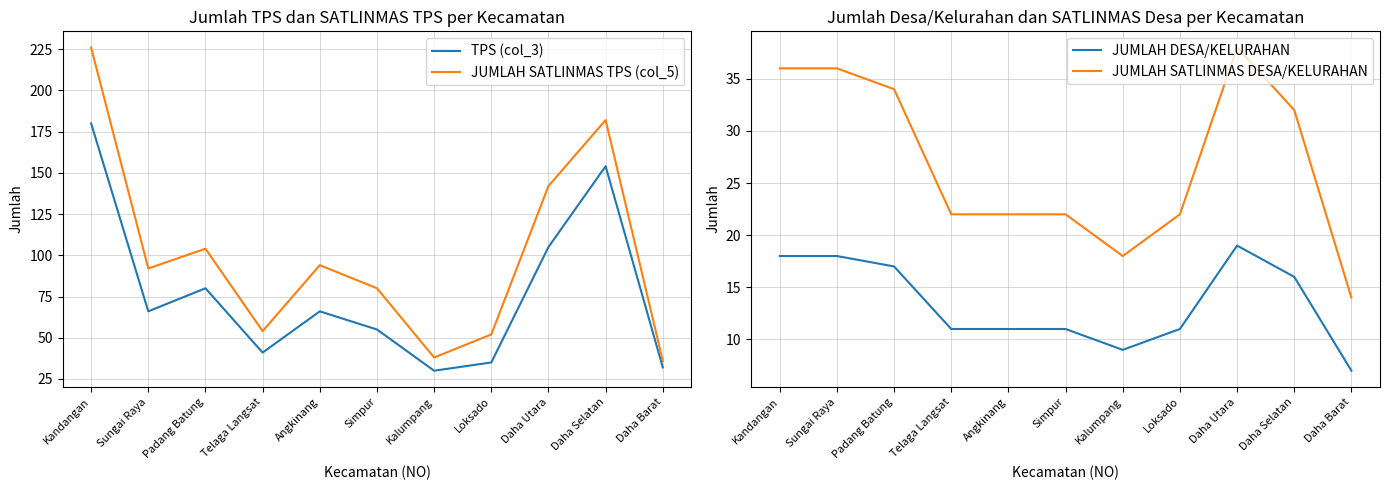

What are all the series names shown in the legend?

TPS (col_3), JUMLAH SATLINMAS TPS (col_5), JUMLAH DESA/KELURAHAN, JUMLAH SATLINMAS DESA/KELURAHAN